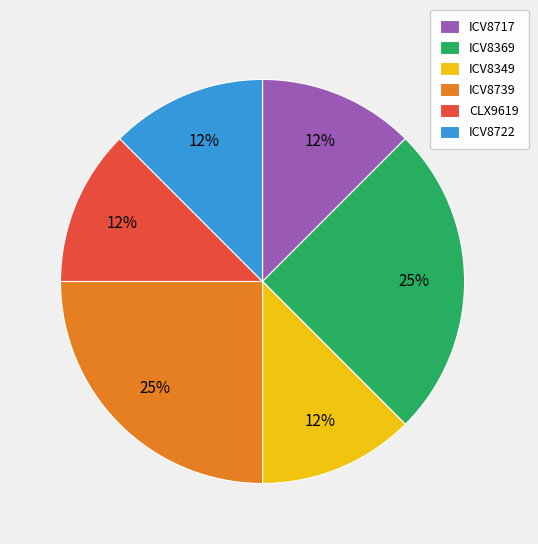

Between ICV8717 and ICV8739, which is larger?

ICV8739